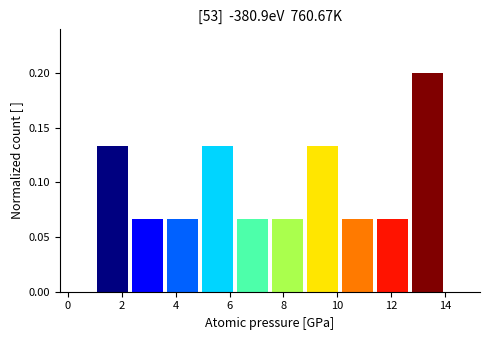

Reading left to right, list every bar in this chart as the range it spans on the x-axis followed by its height. Neither the bar edges nor the heights are printed on the chart, so give them approximately, as read against the axes.

1.0 to 2.3: 0.135
2.3 to 3.6: 0.065
3.6 to 4.9: 0.065
4.9 to 6.2: 0.135
6.2 to 7.5: 0.065
7.5 to 8.8: 0.065
8.8 to 10.1: 0.135
10.1 to 11.4: 0.065
11.4 to 12.7: 0.065
12.7 to 14.0: 0.200